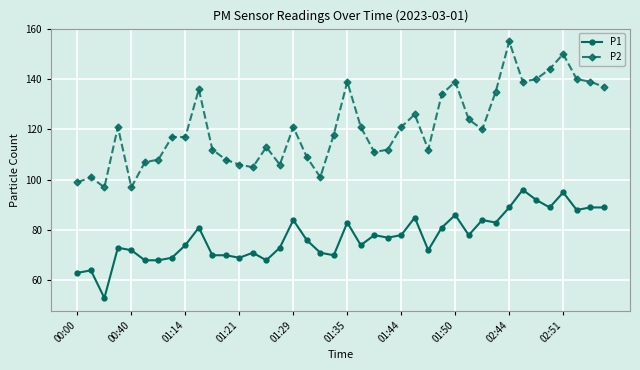

How many categories are shown in the chart?

40